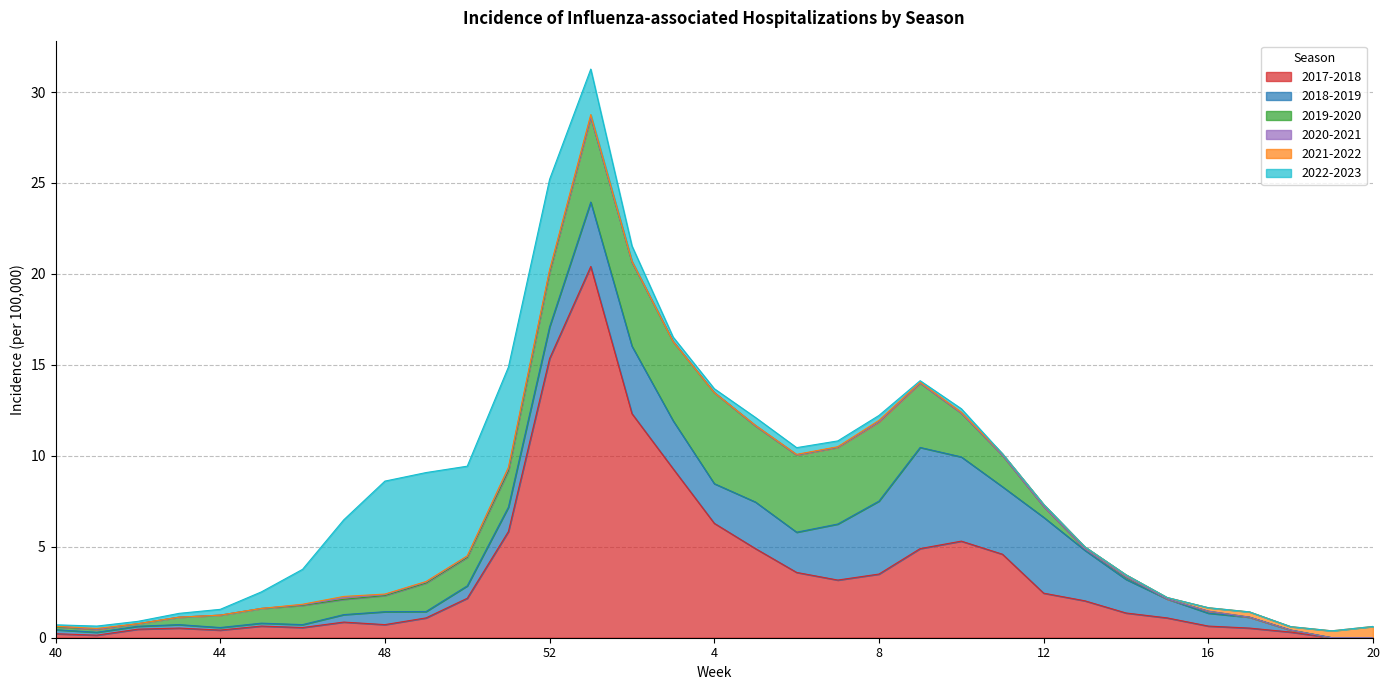

Is it true that 2020-2021 equals 0.0 at 40?

False